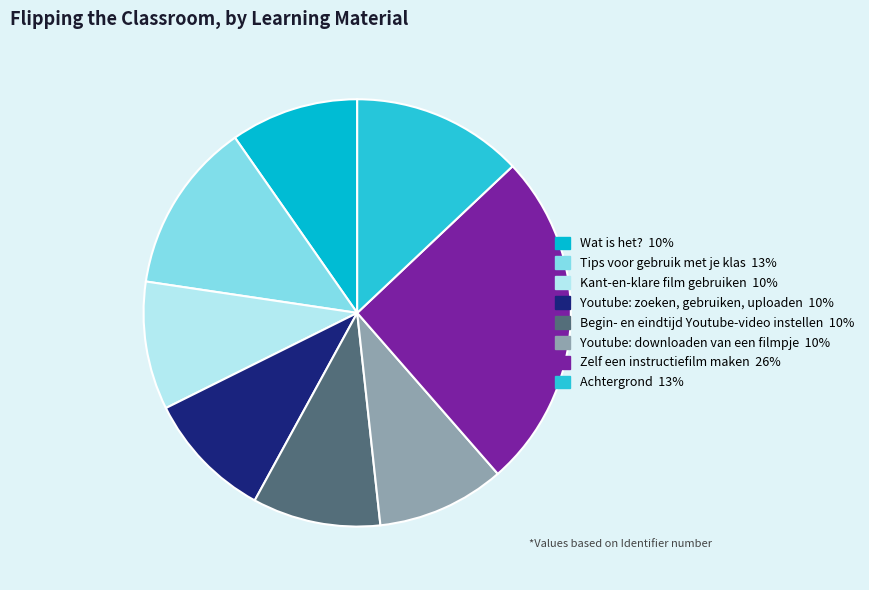

How many segments does this pie chart have?

8